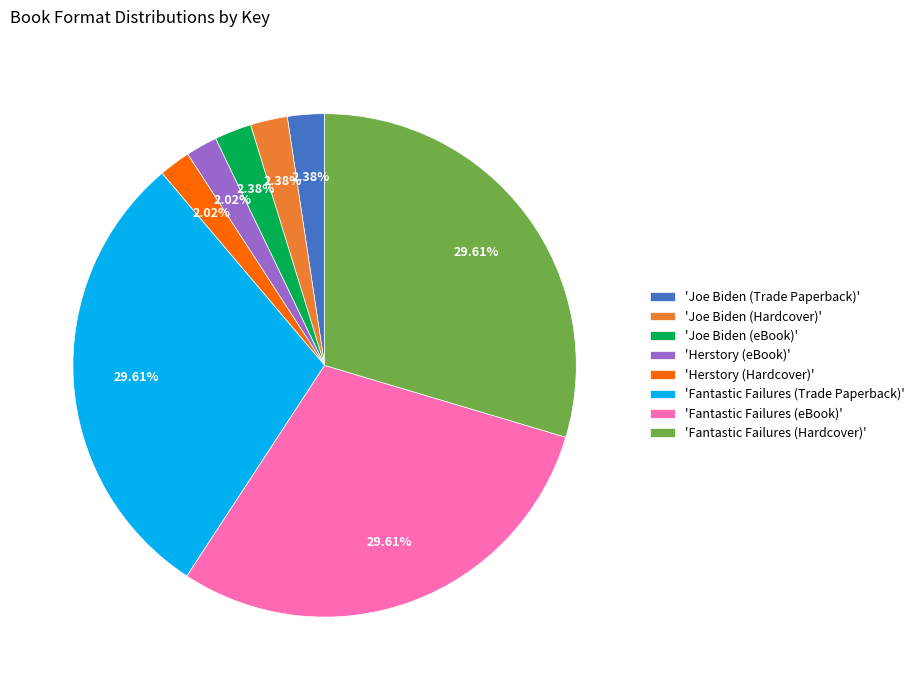

Is the sum of 'Fantastic Failures (eBook)' and 'Herstory (eBook)' greater than half?

No